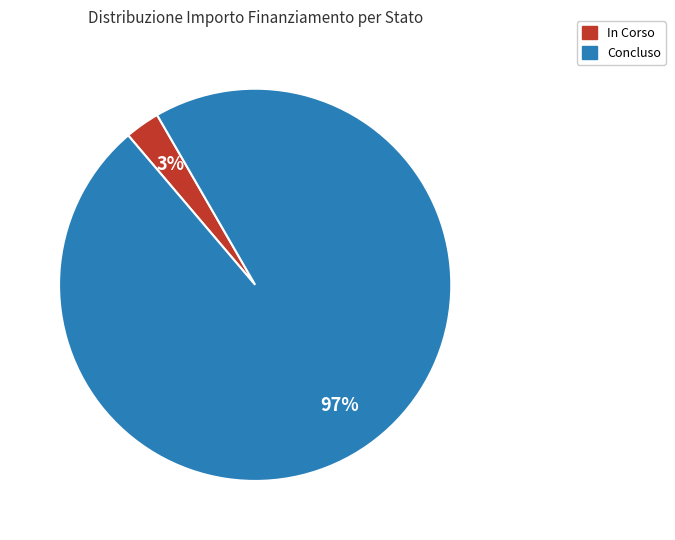

Do Concluso and In Corso together represent more than half of the pie?

Yes